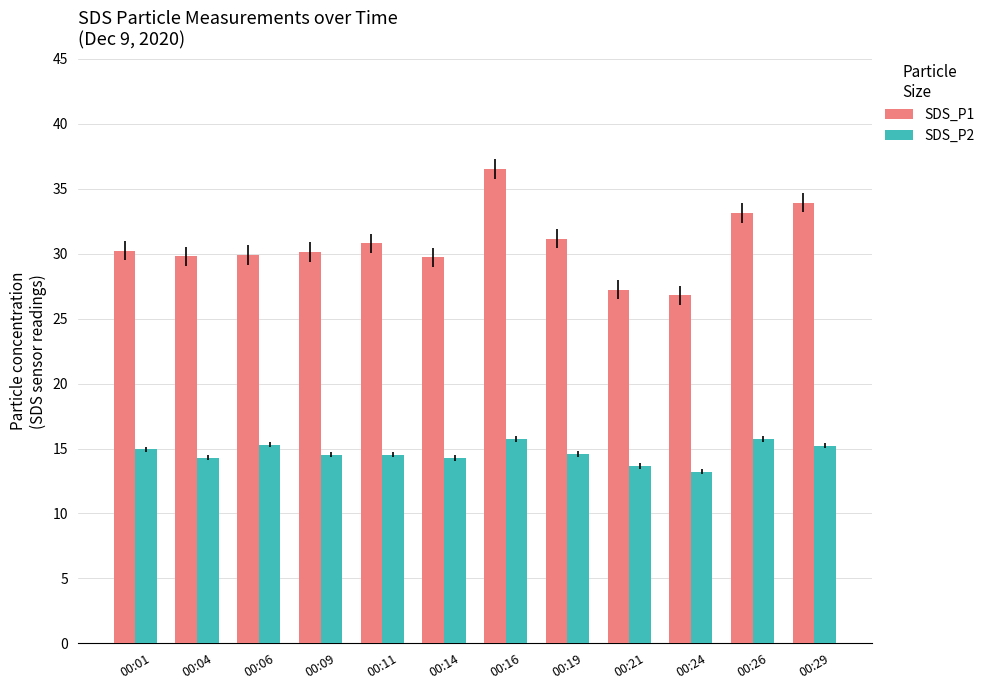

List the series in order of their overall mean, lowest first.

SDS_P2, SDS_P1